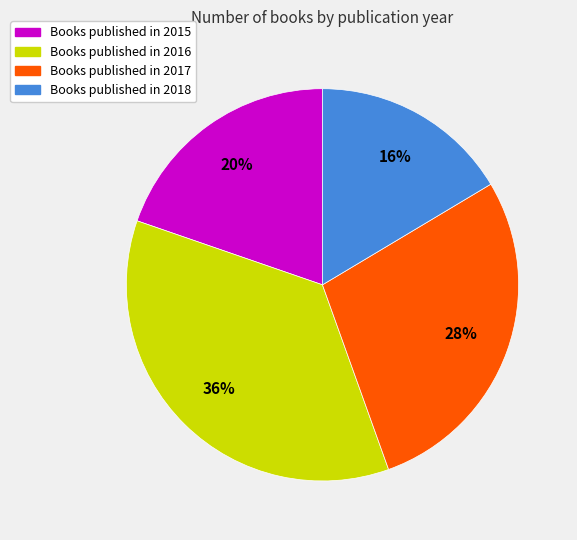

How many slices are in this pie chart?

4